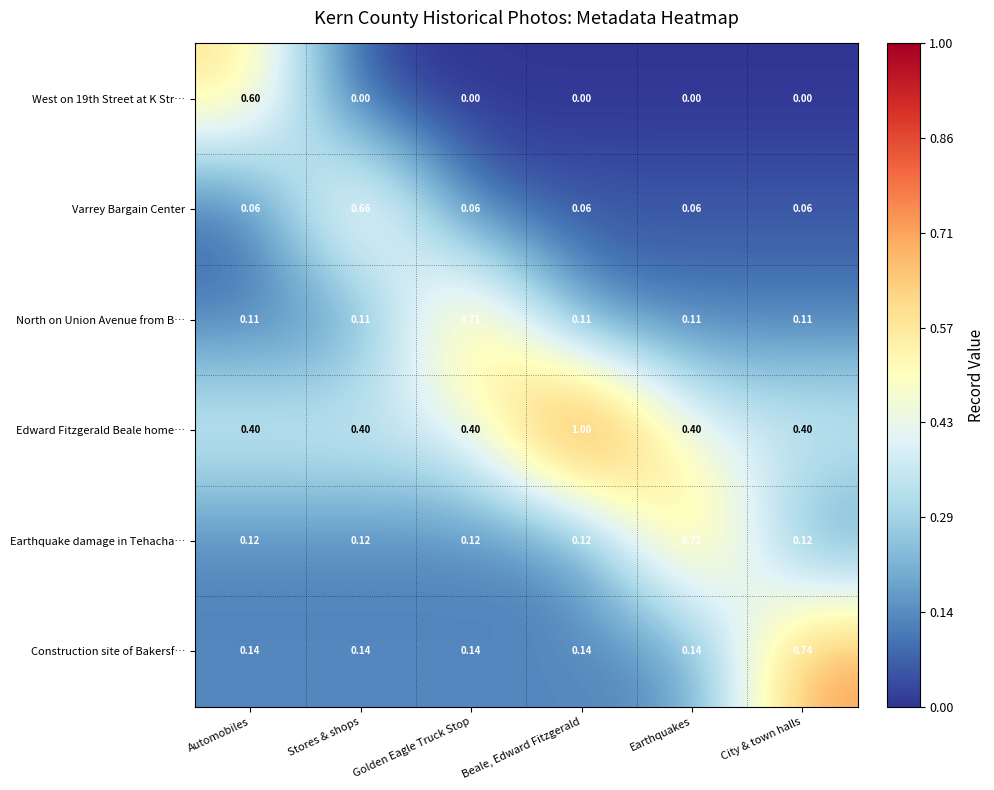

What is the total value across all series at Stores & shops?

1.4